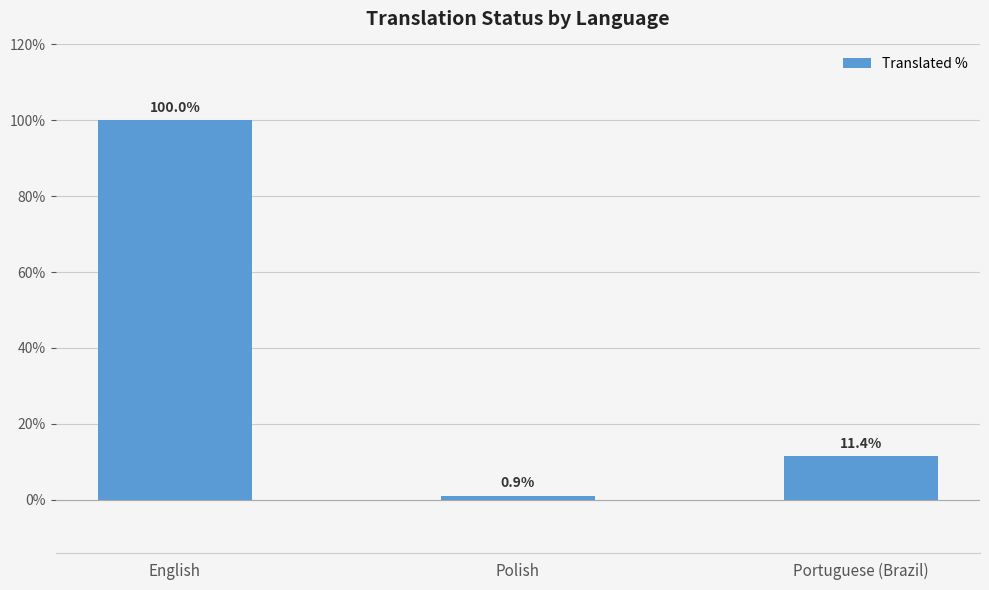

Between Polish and English, which is larger?

English